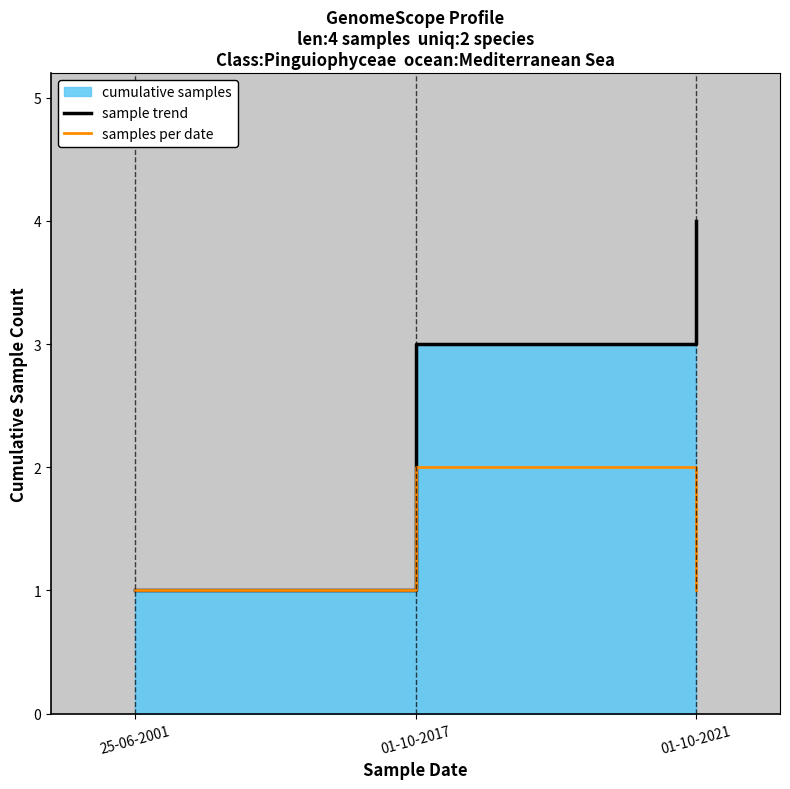

Which category has the lowest value in the samples per date series?

25-06-2001